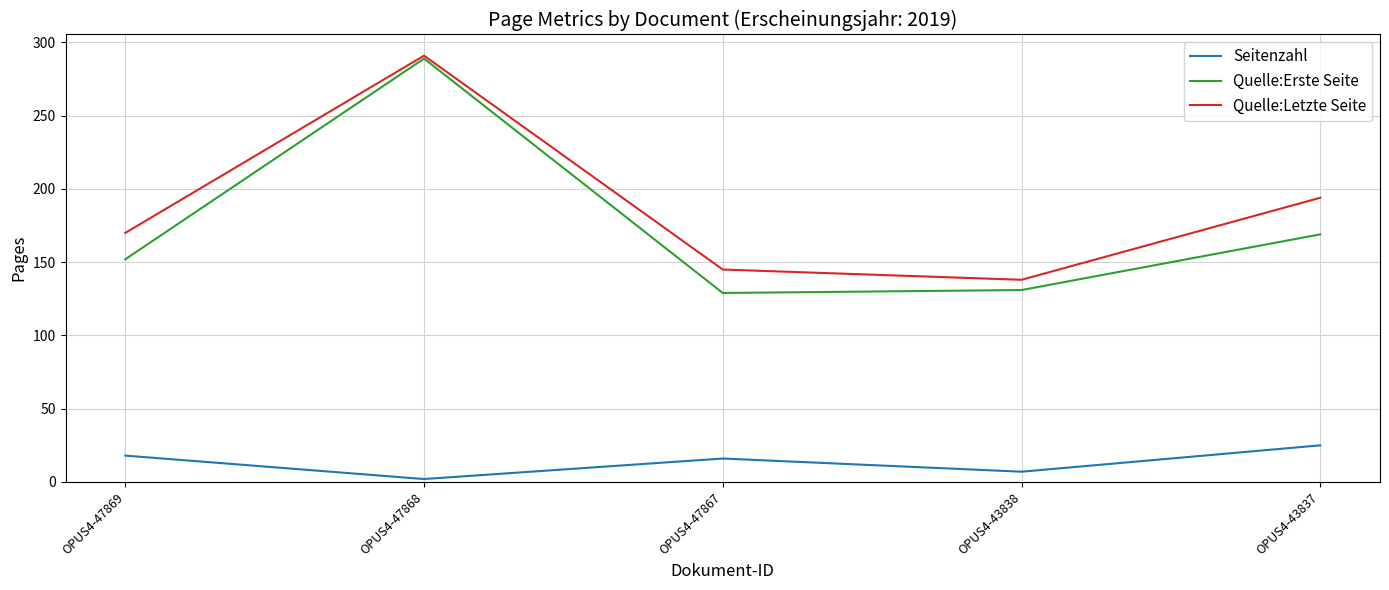

Is the value of Quelle:Erste Seite at OPUS4-47867 greater than the value of Quelle:Letzte Seite at OPUS4-47869?

No